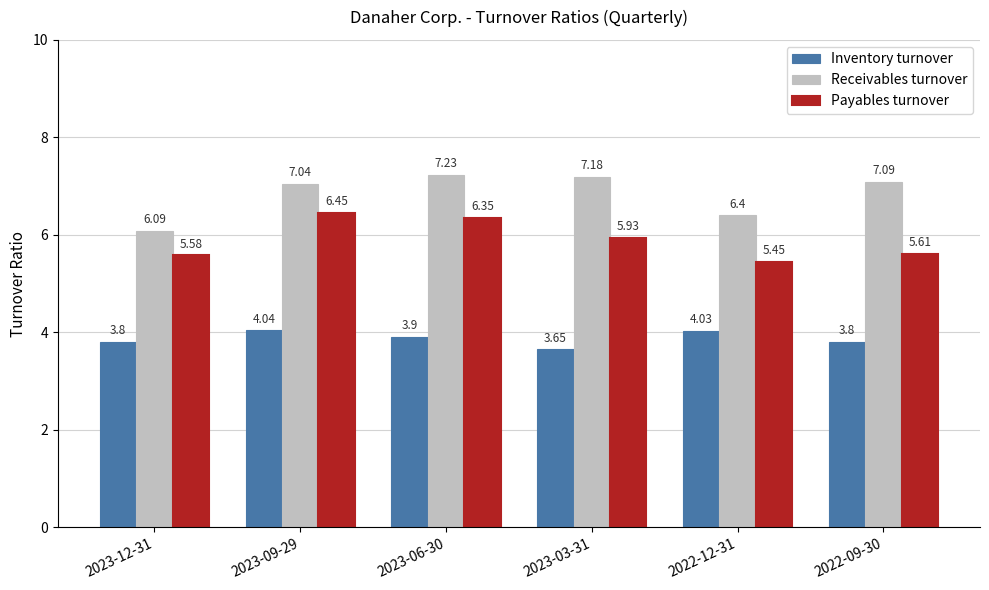

True or false: Payables turnover has a value of 8.8 at 2023-12-31.

False